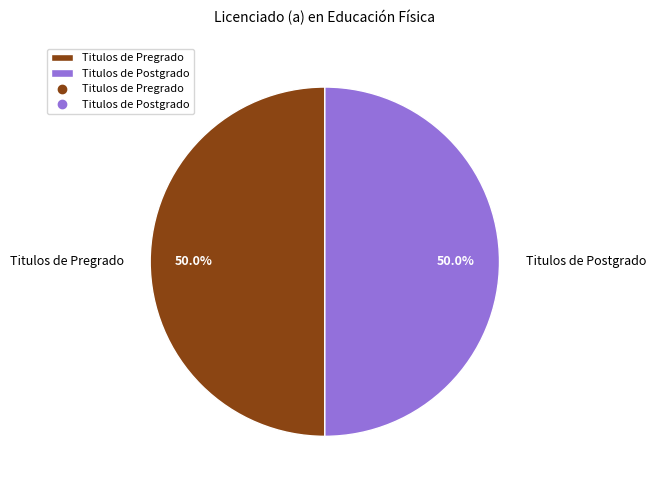

To the nearest percent, what is the difference between the largest and smallest slice percentages?

0%